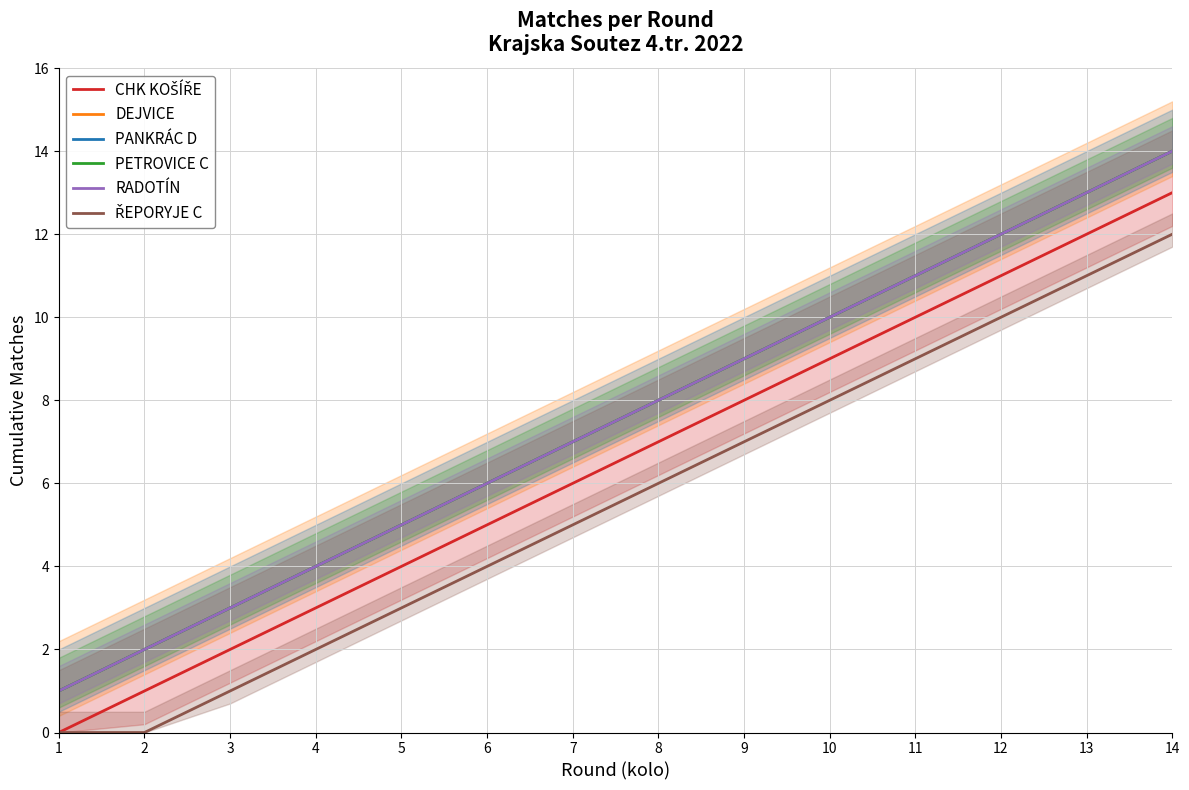

Between 7 and 8, which is larger?

8